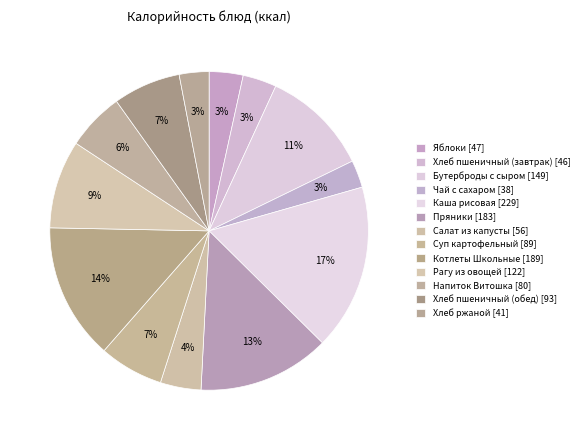

Does Напиток Витошка represent more than half of the total?

No